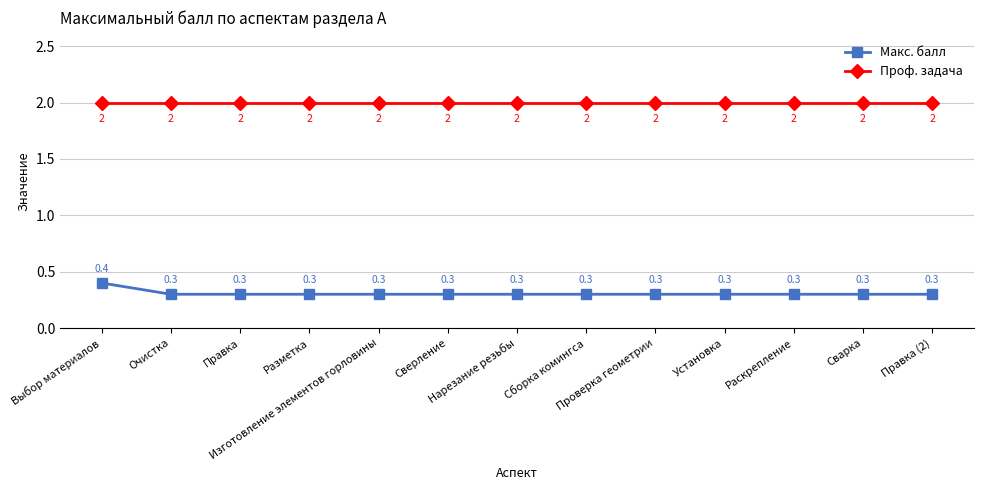

What is the average value of the Проф. задача series?

2.0